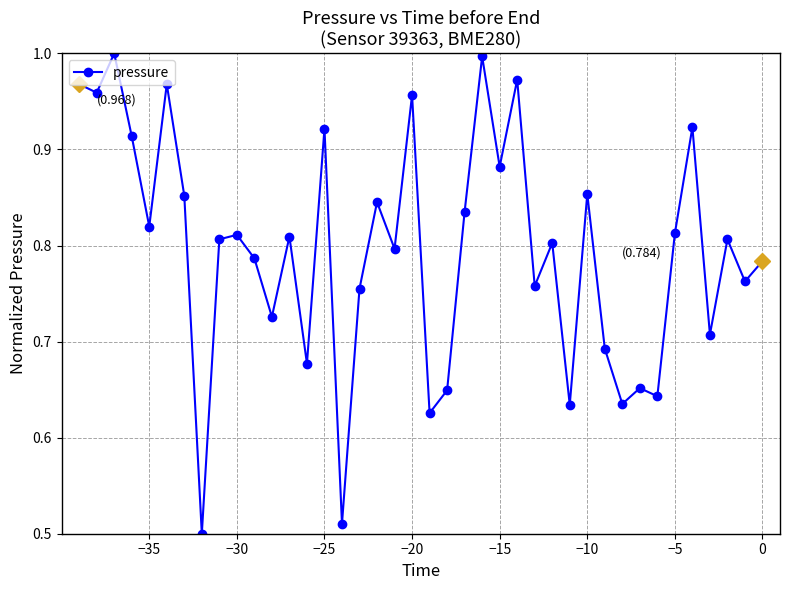

What is the sum of all values?

31.8